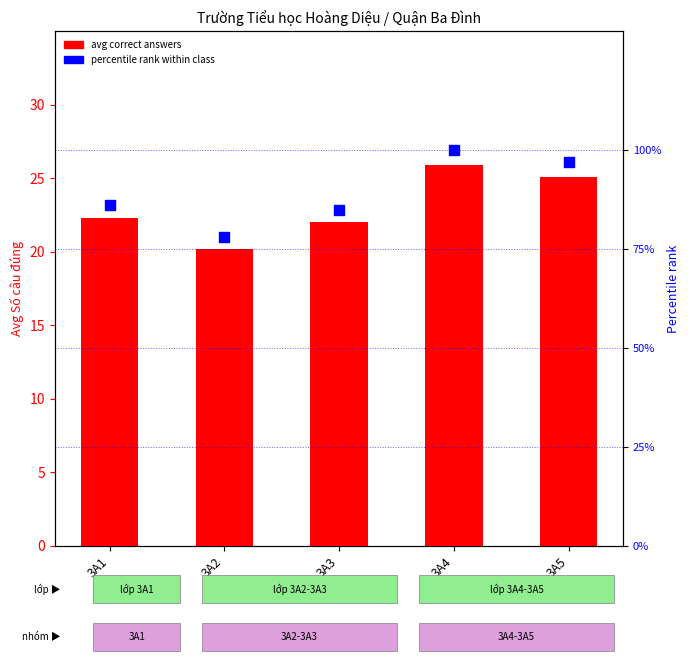

Which series reaches the maximum Y coordinate?

percentile rank within class